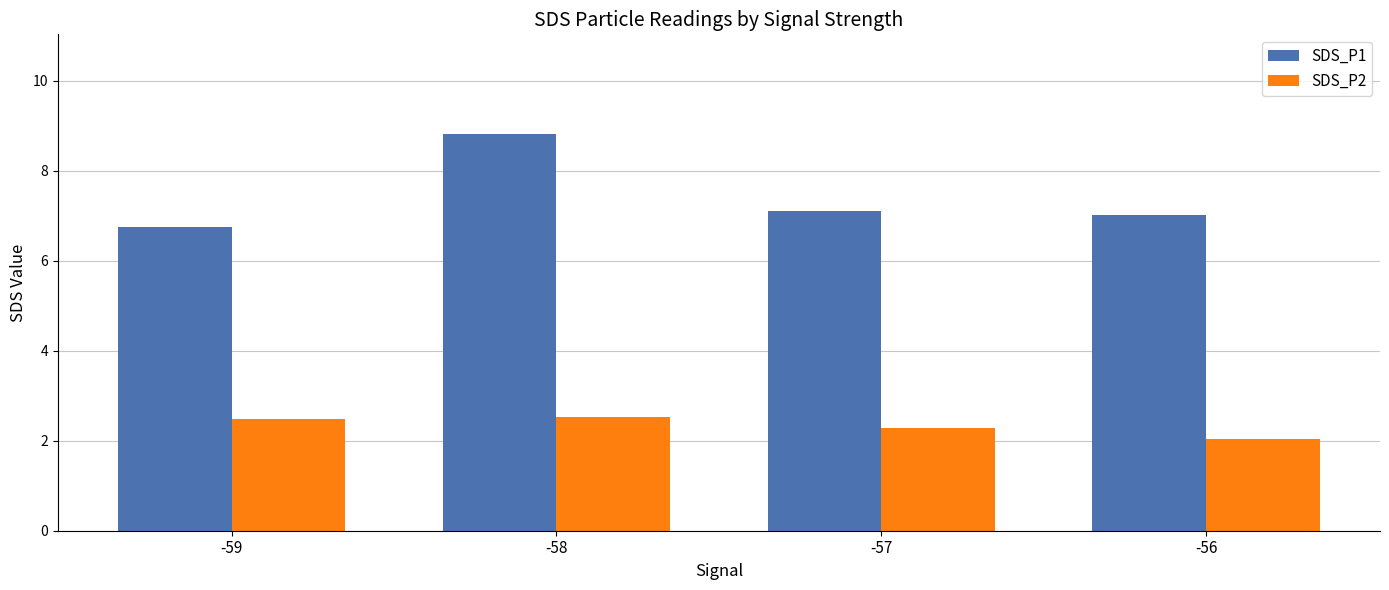

Which series has the largest total across all categories?

SDS_P1